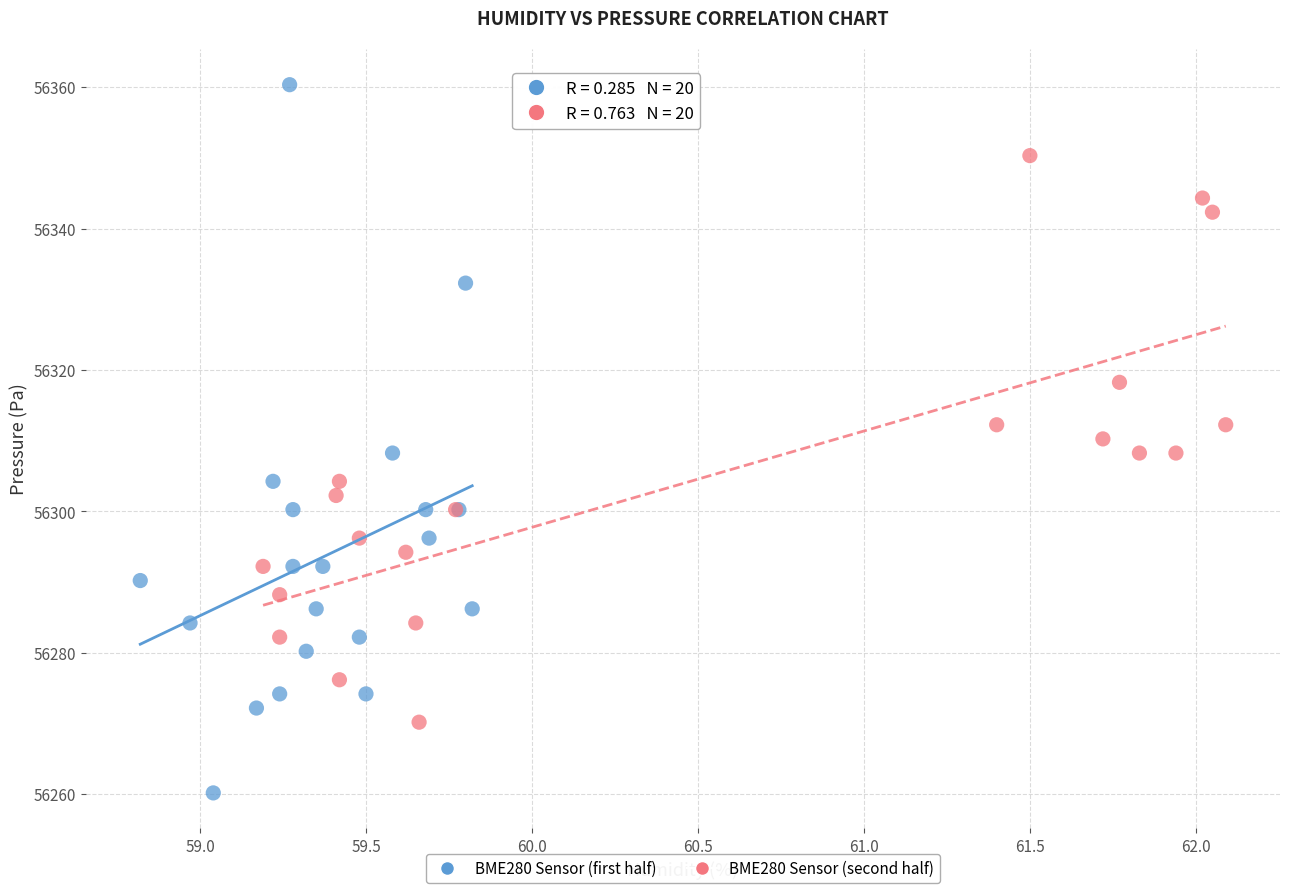

Which series contains the lowest Y value?

BME280 Sensor (first half)